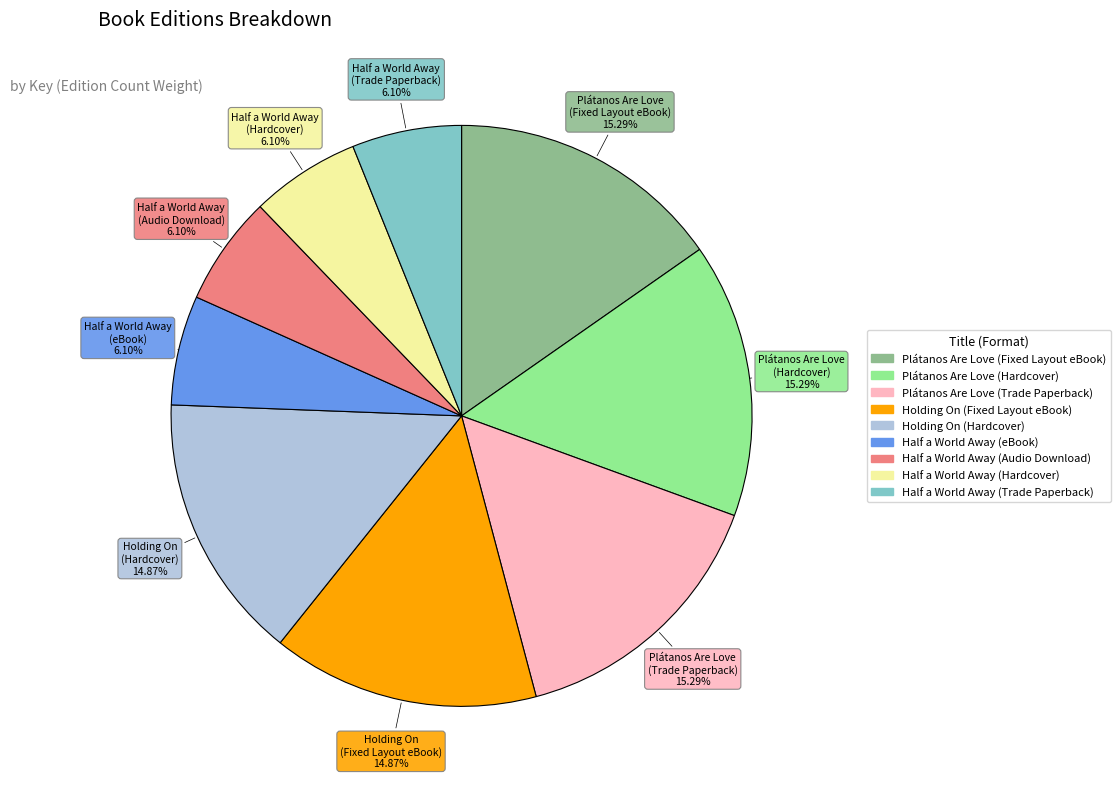

What portion of the pie excludes Plátanos Are Love (Trade Paperback)?

84.7%